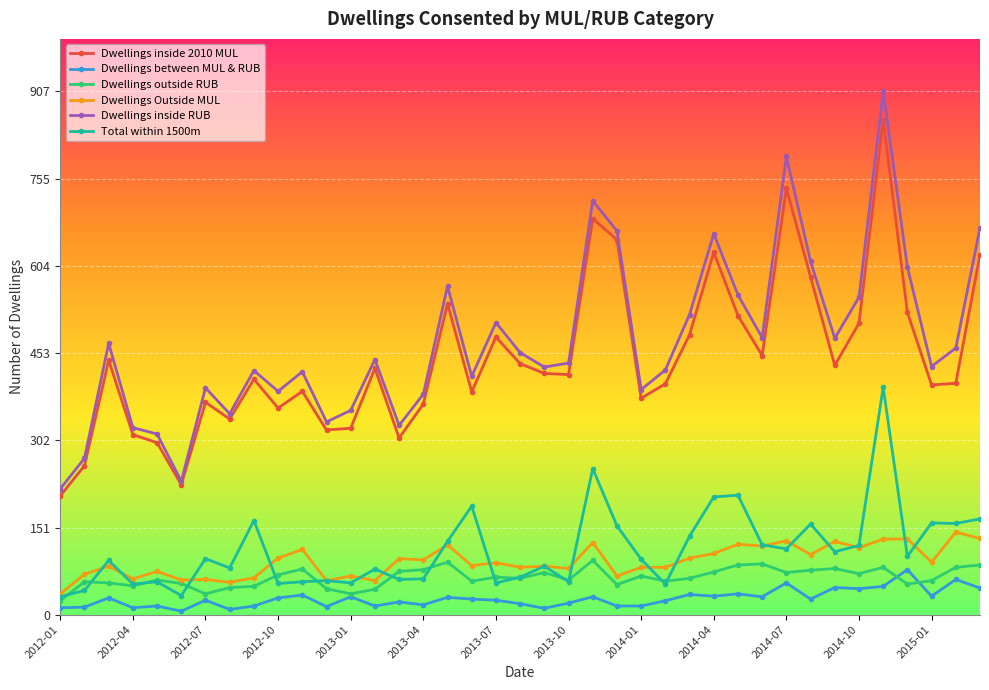

True or false: Dwellings Outside MUL and Dwellings between MUL & RUB cross at least once.

False